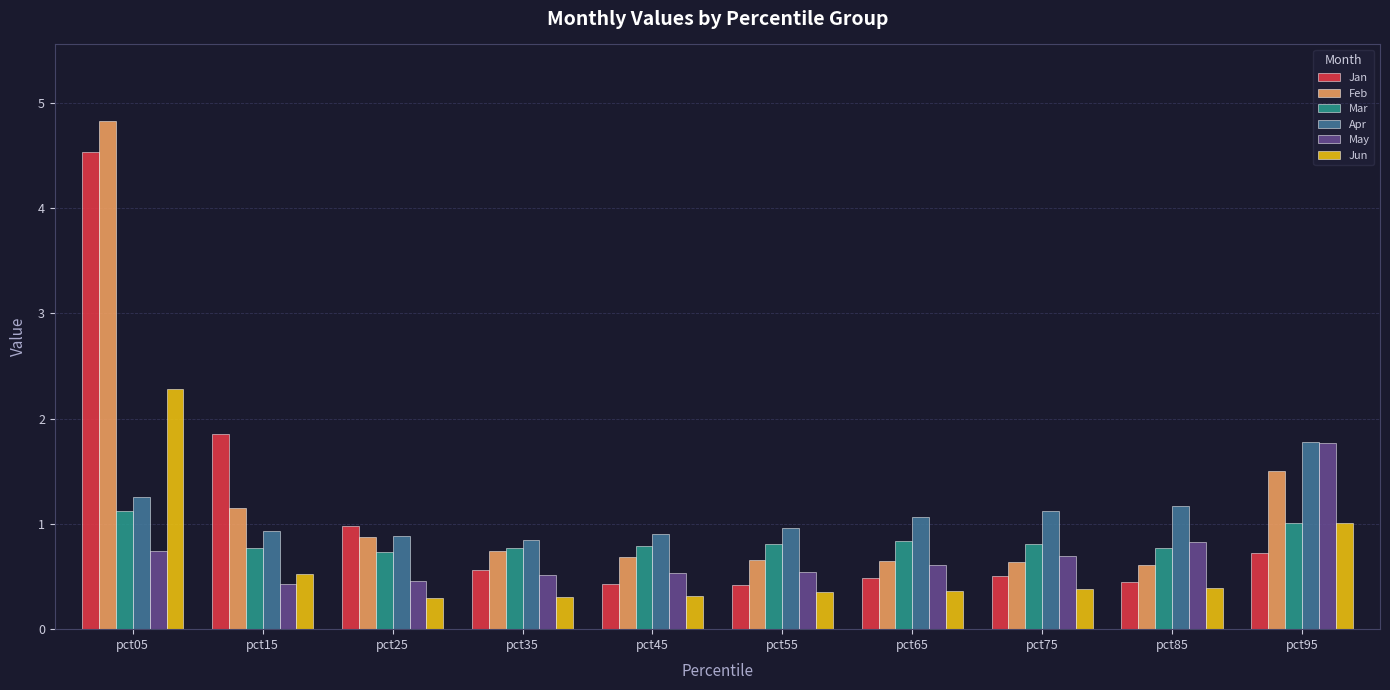

Is the value of May at pct15 greater than the value of Apr at pct95?

No